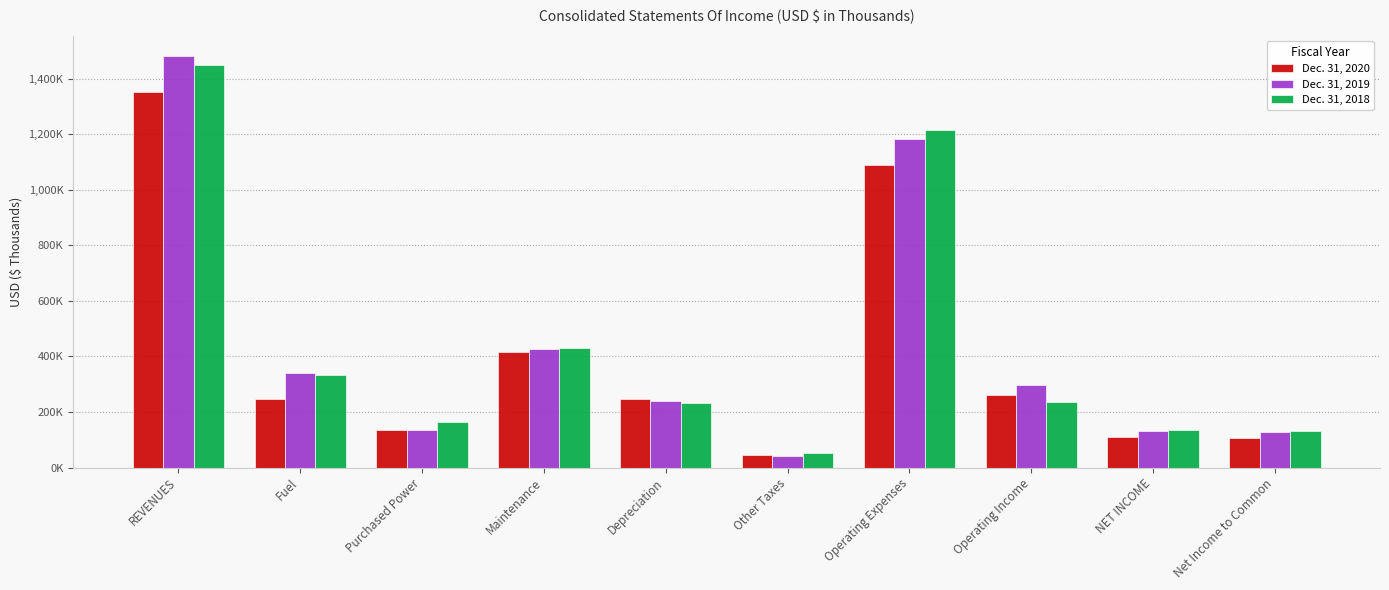

What is the label of the 6th bar from the left?

Other Taxes